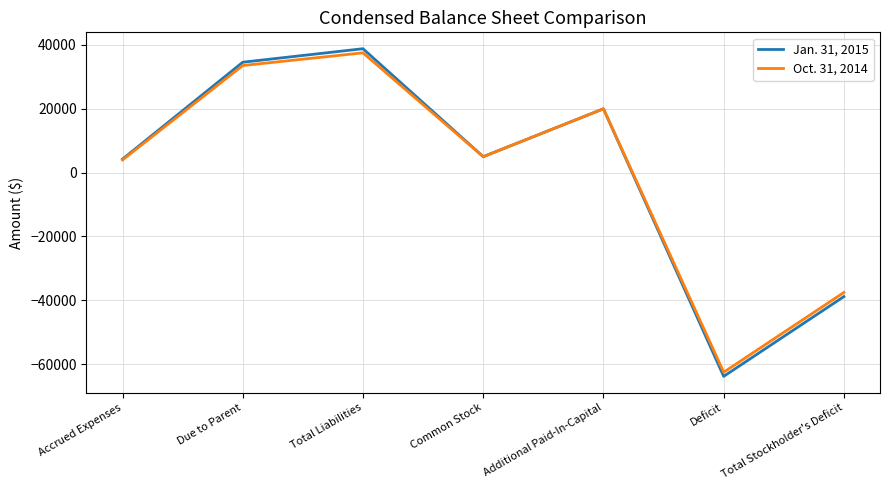

What is the total value across all series at Total Liabilities?

76356